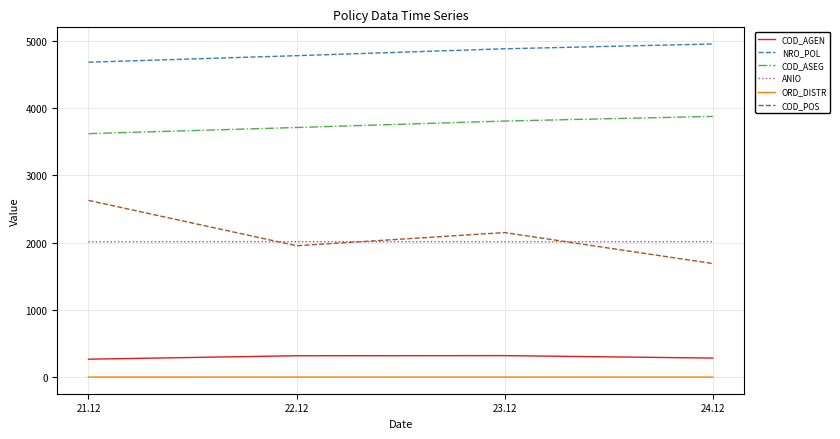

List the series in order of their peak value, highest first.

NRO_POL, COD_ASEG, COD_POS, ANIO, COD_AGEN, ORD_DISTR